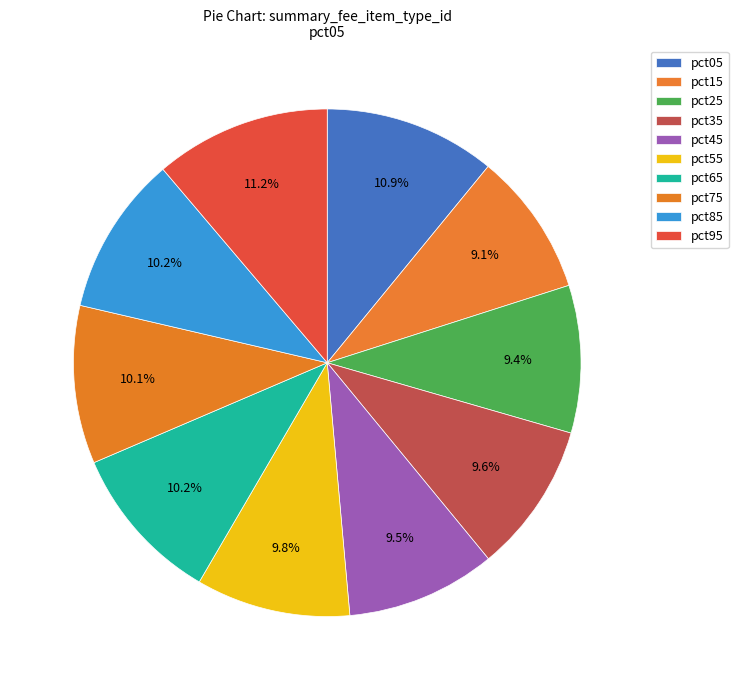

To the nearest percent, what portion does pct35 represent?

10%